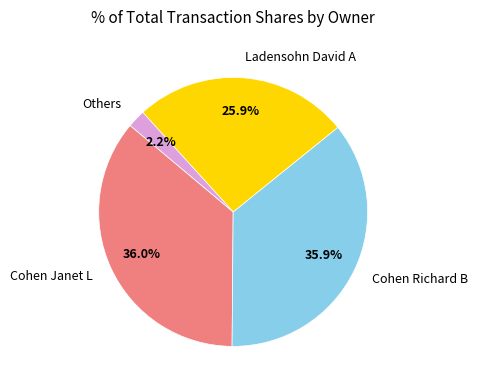

What is the smallest slice in the pie chart?

Others